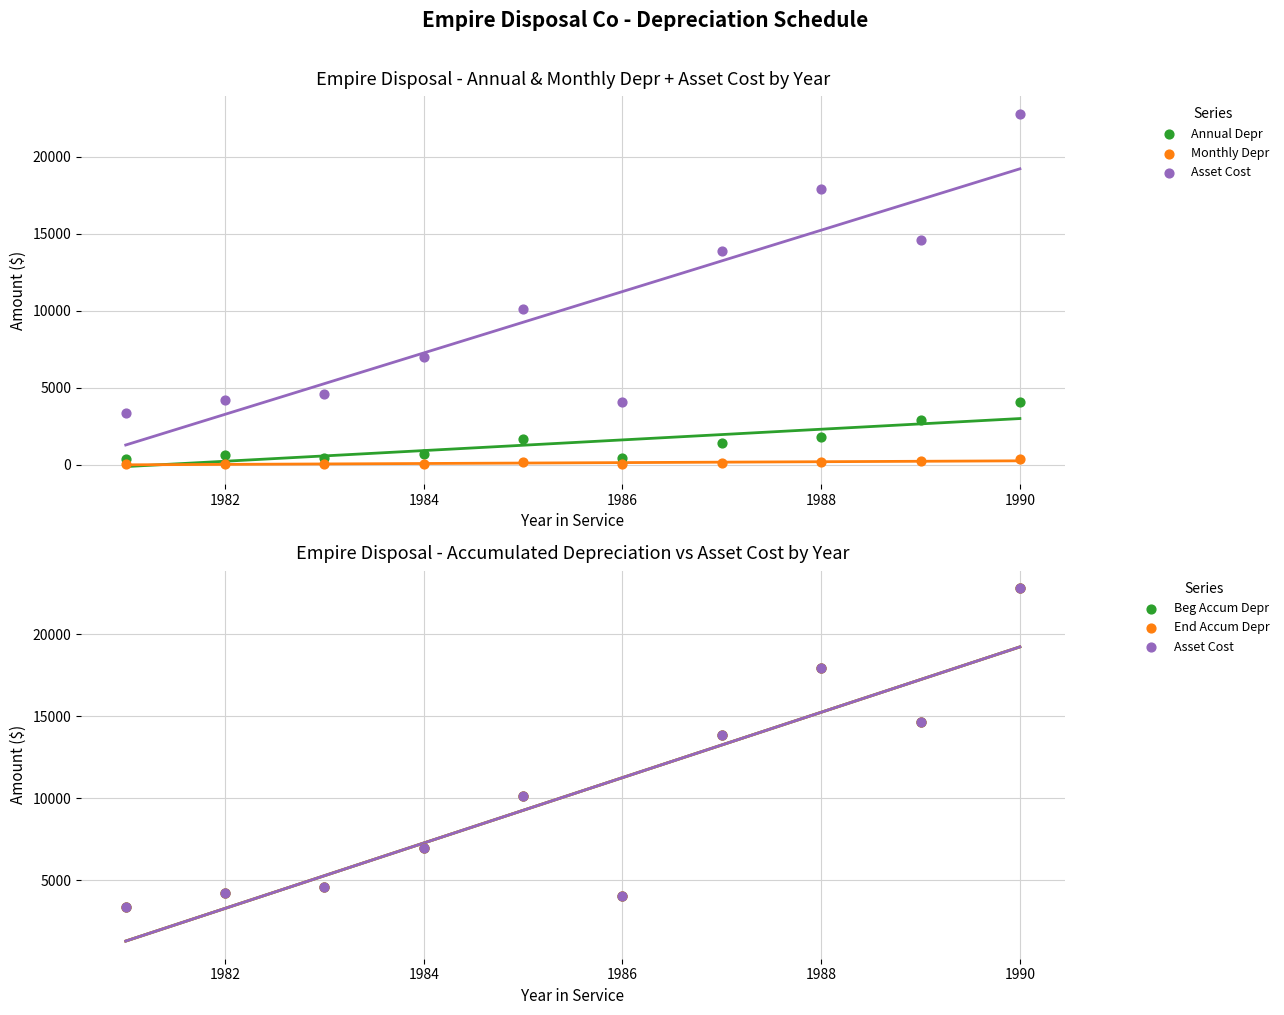

Which series contains the lowest Y value?

Monthly Depr